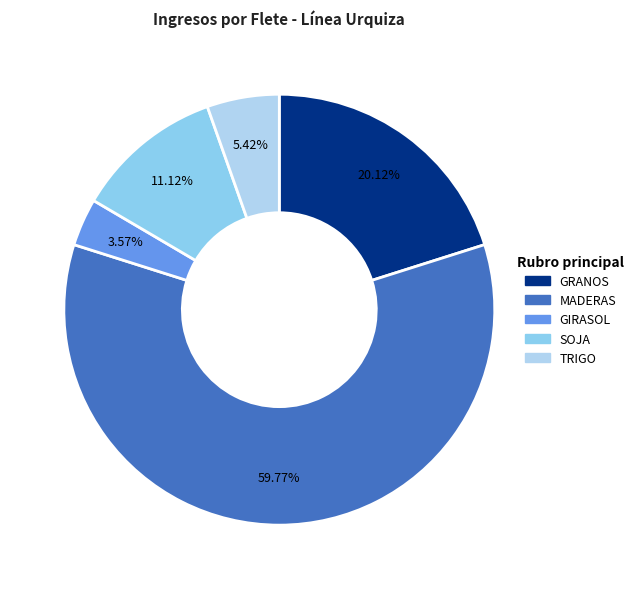

Is it true that SOJA is 11% of the pie?

True